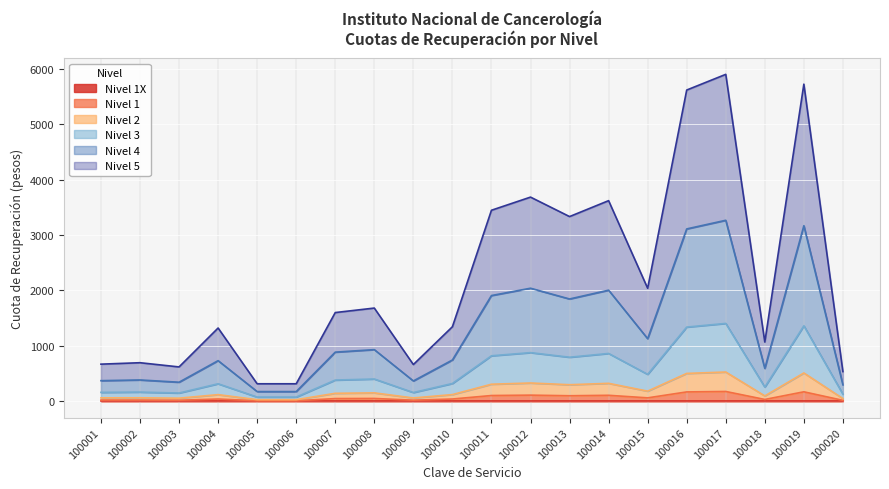

What is the total value across all series at 100012?

3683